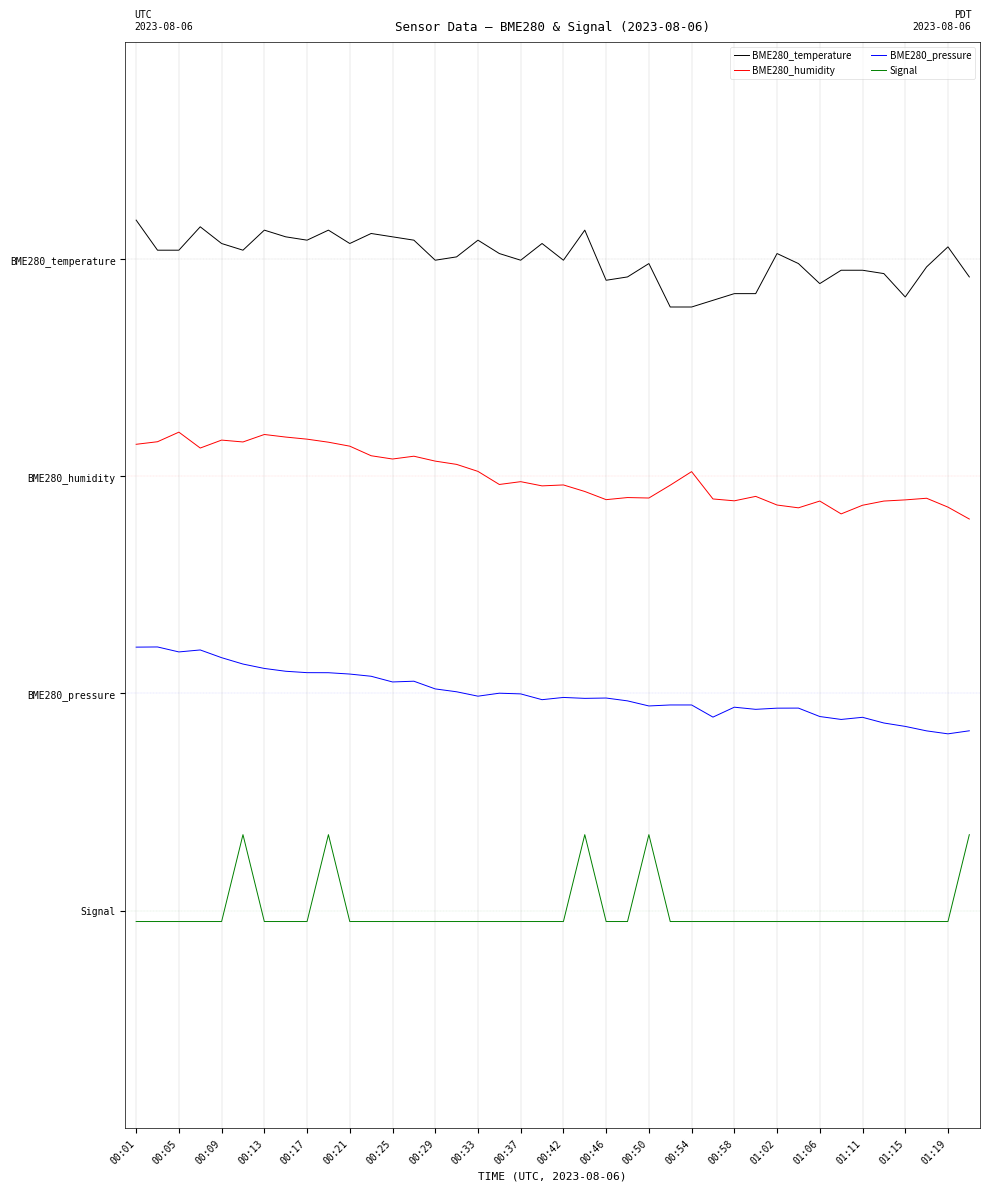

Which series has the largest total across all categories?

BME280_temperature